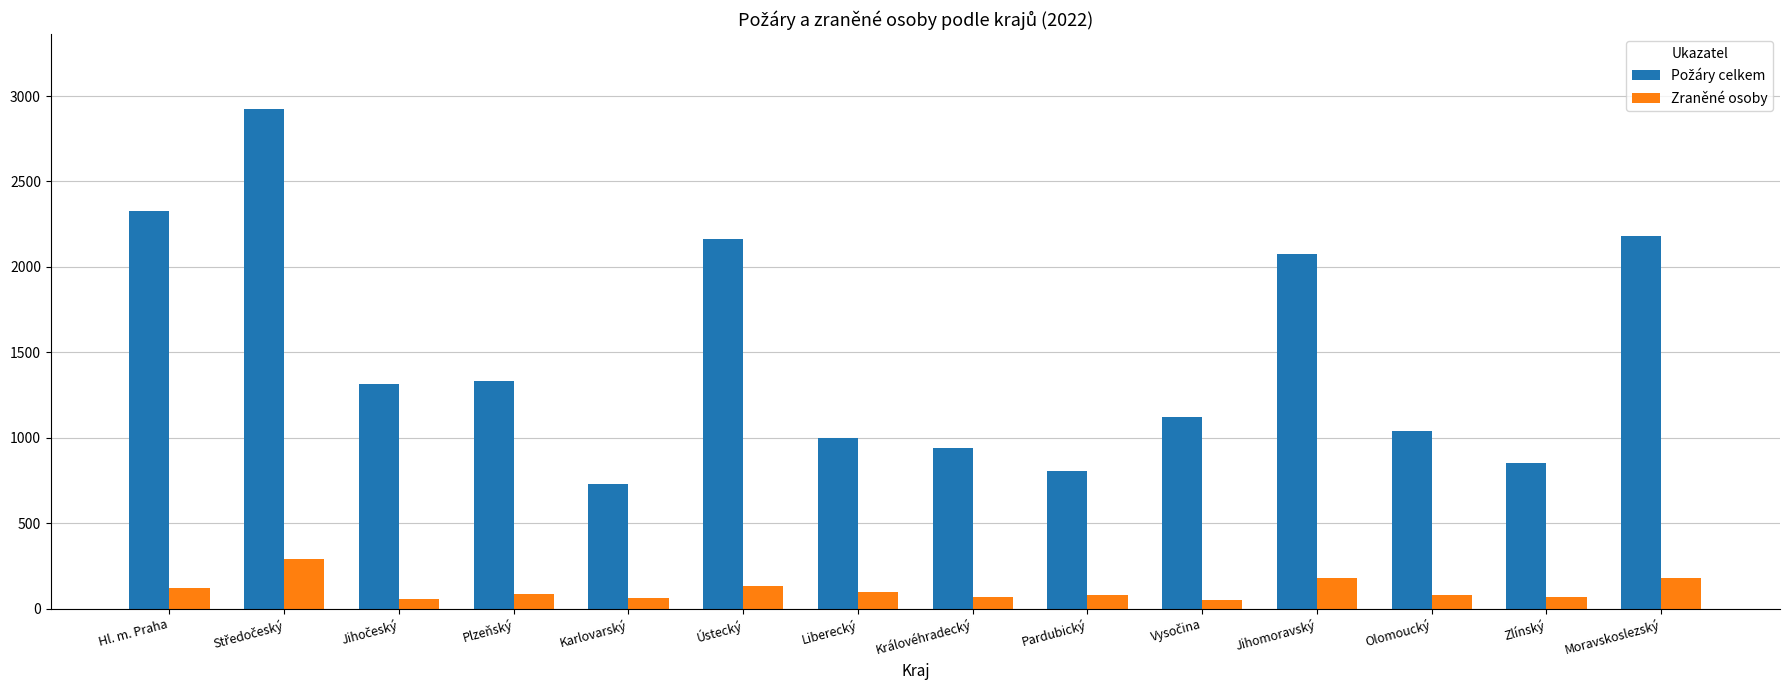

What is the highest value of the Zraněné osoby series?

289